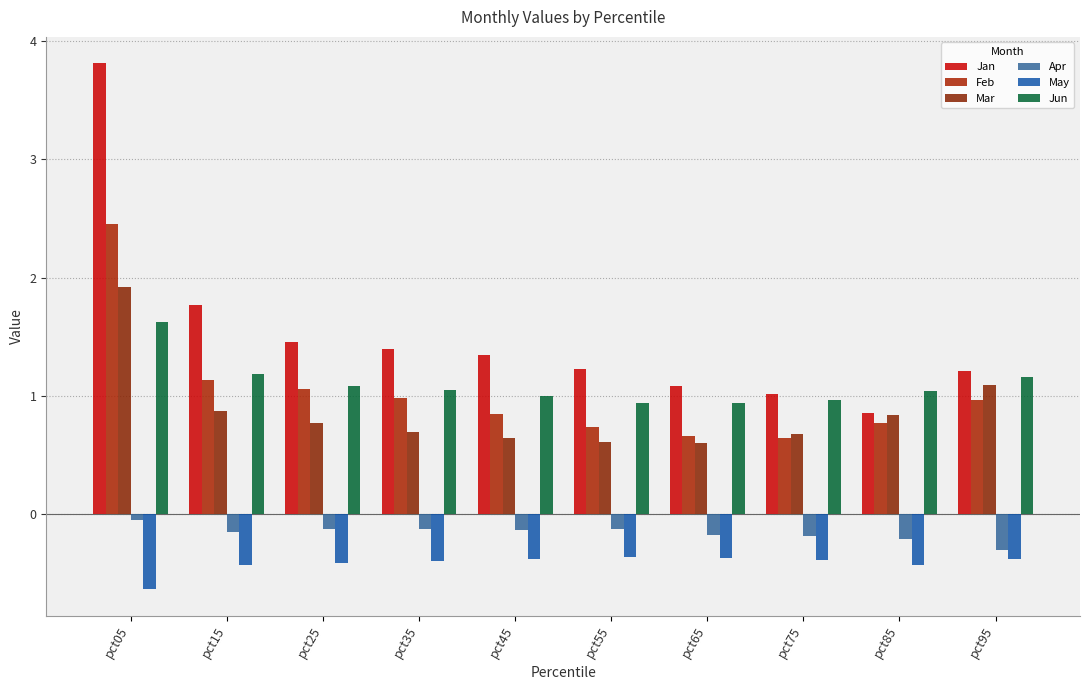

Which category has the lowest value across all series?

pct05